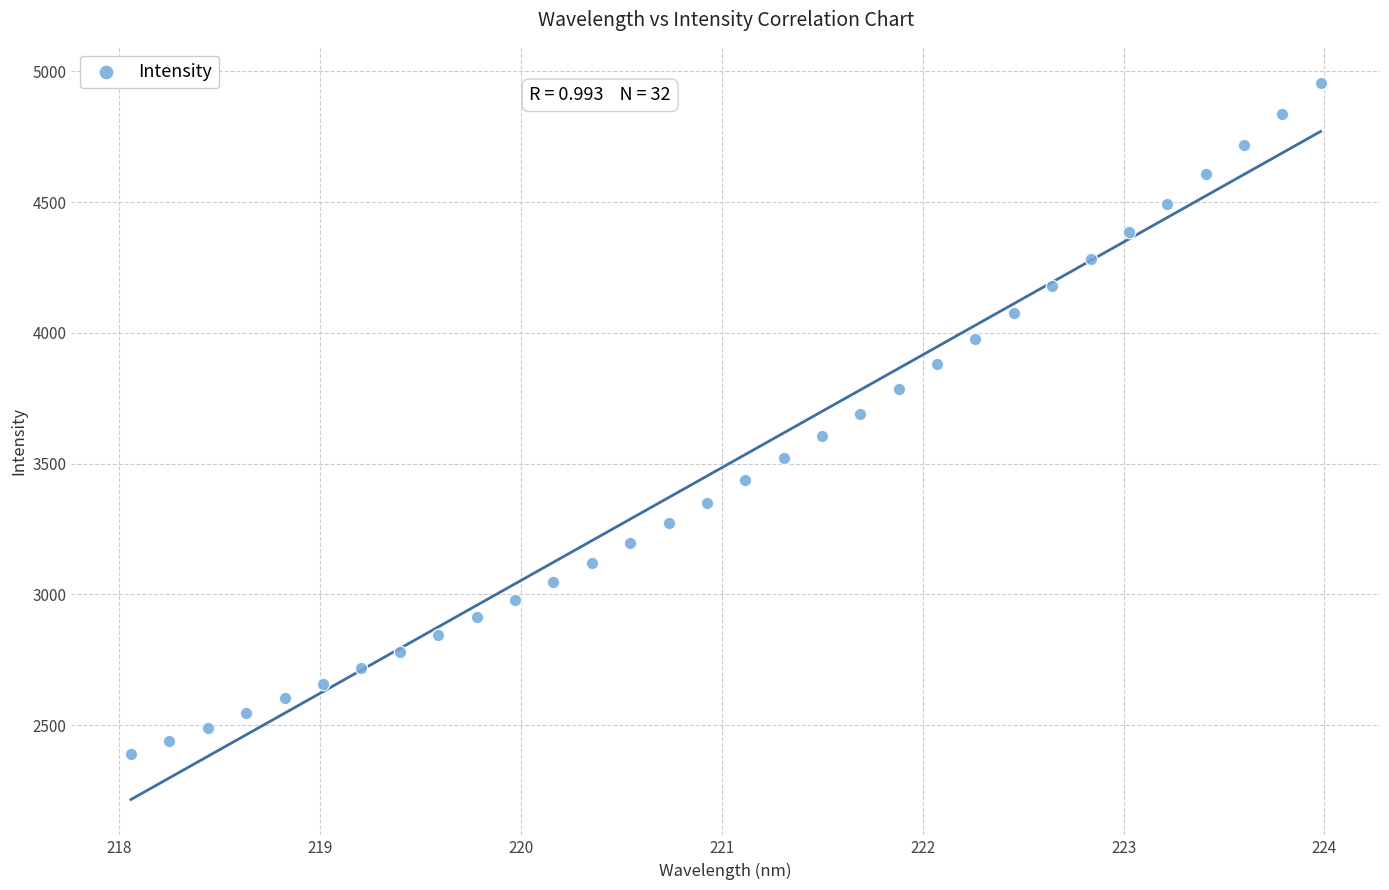

What is the range of X values (max minus min)?

5.9